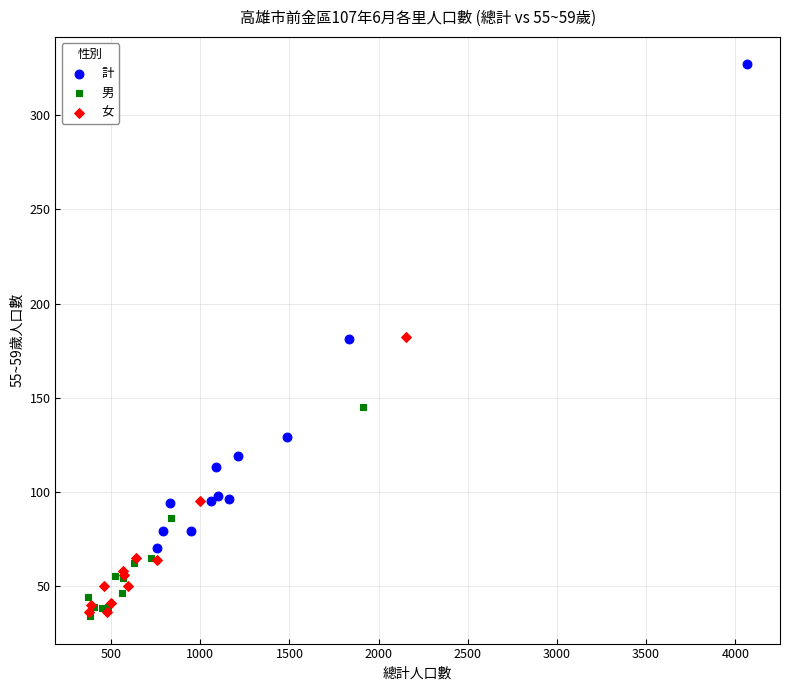

Which series has the largest Y range (max minus min)?

計